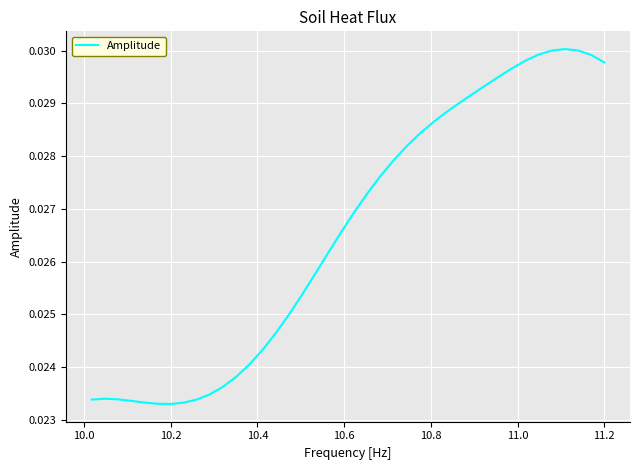

Does the chart display data point markers on the line(s)?

No